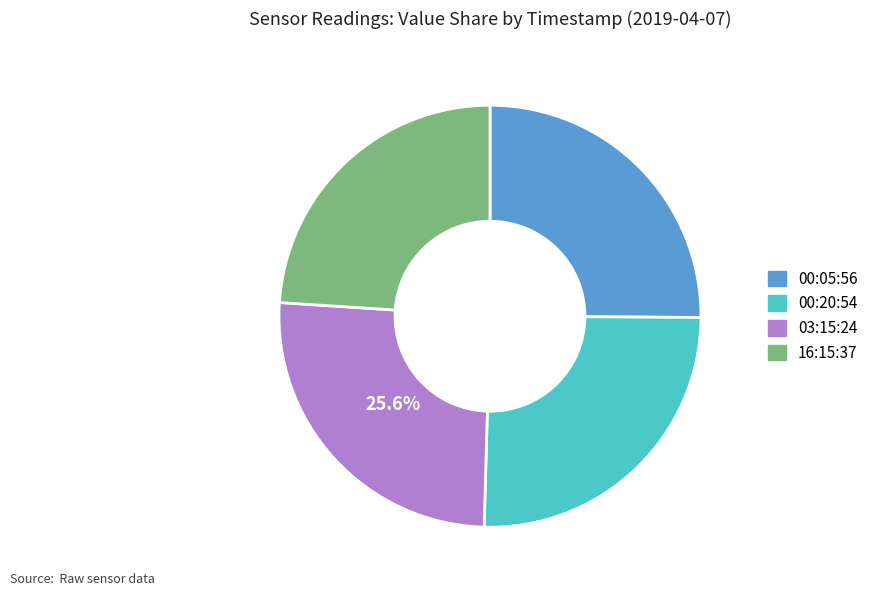

To the nearest percent, what is the difference between the largest and smallest slice percentages?

2%